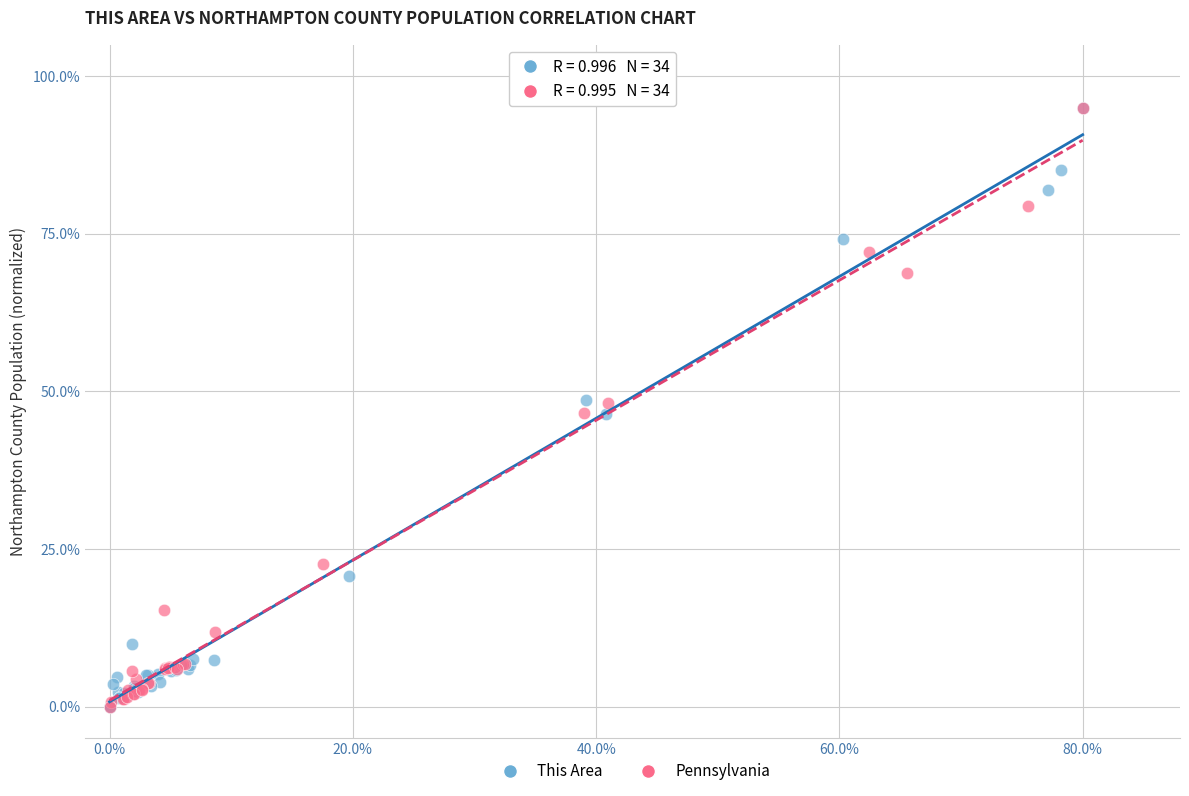

What are all the series names shown in the legend?

This Area, Pennsylvania